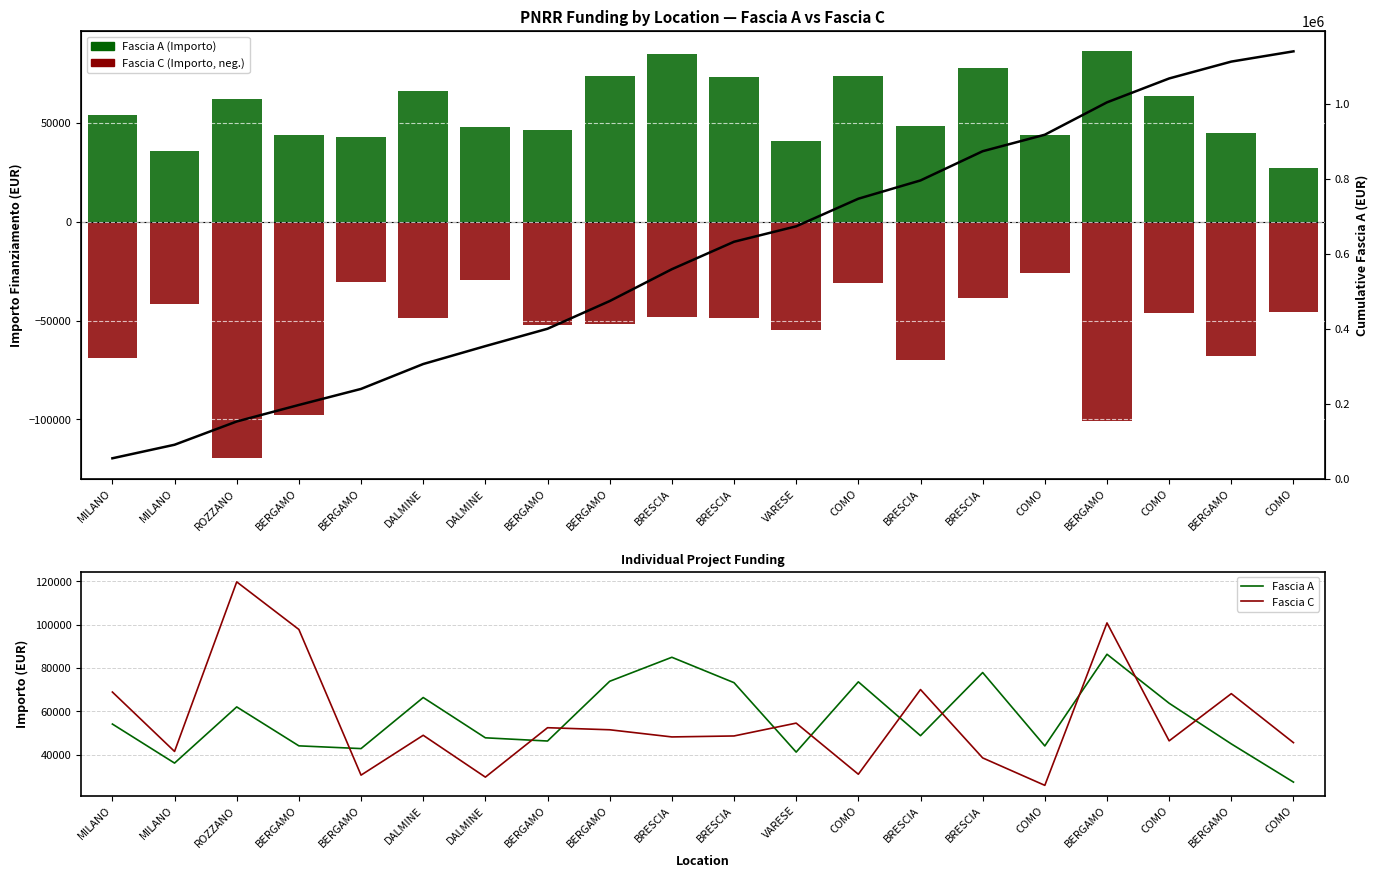

Which series has the largest total across all categories?

Fascia A